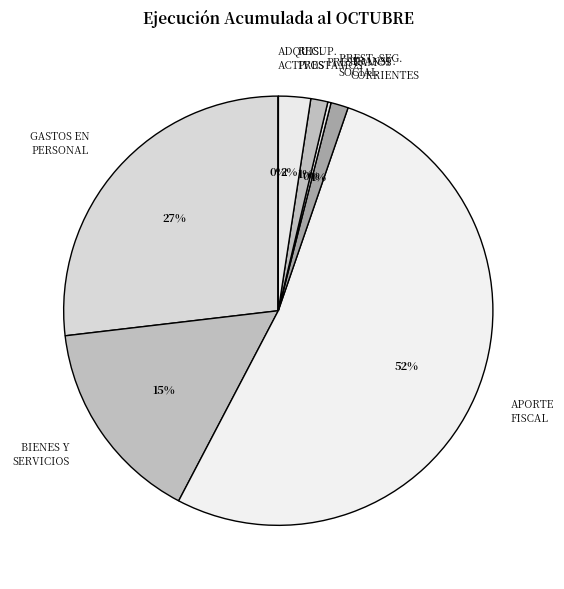

Which category has the biggest portion of the pie?

APORTE FISCAL